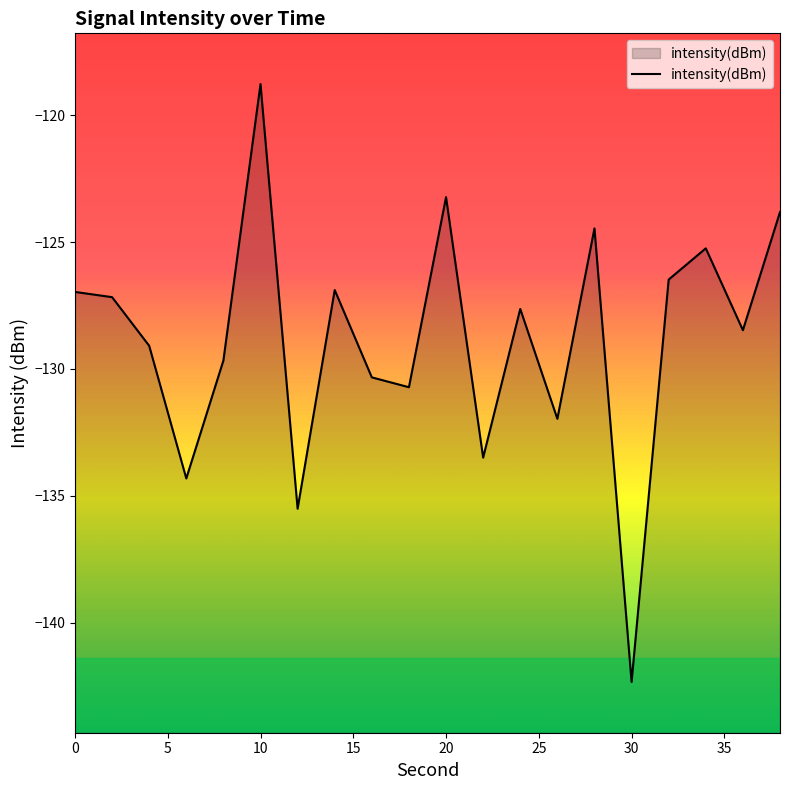

Reading left to right, what are all the values shown in this chart?

-127.0	-127.2	-129.1	-134.3	-129.7	-118.8	-135.5	-126.9	-130.3	-130.7	-123.2	-133.5	-127.6	-132.0	-124.5	-142.3	-126.5	-125.2	-128.5	-123.8